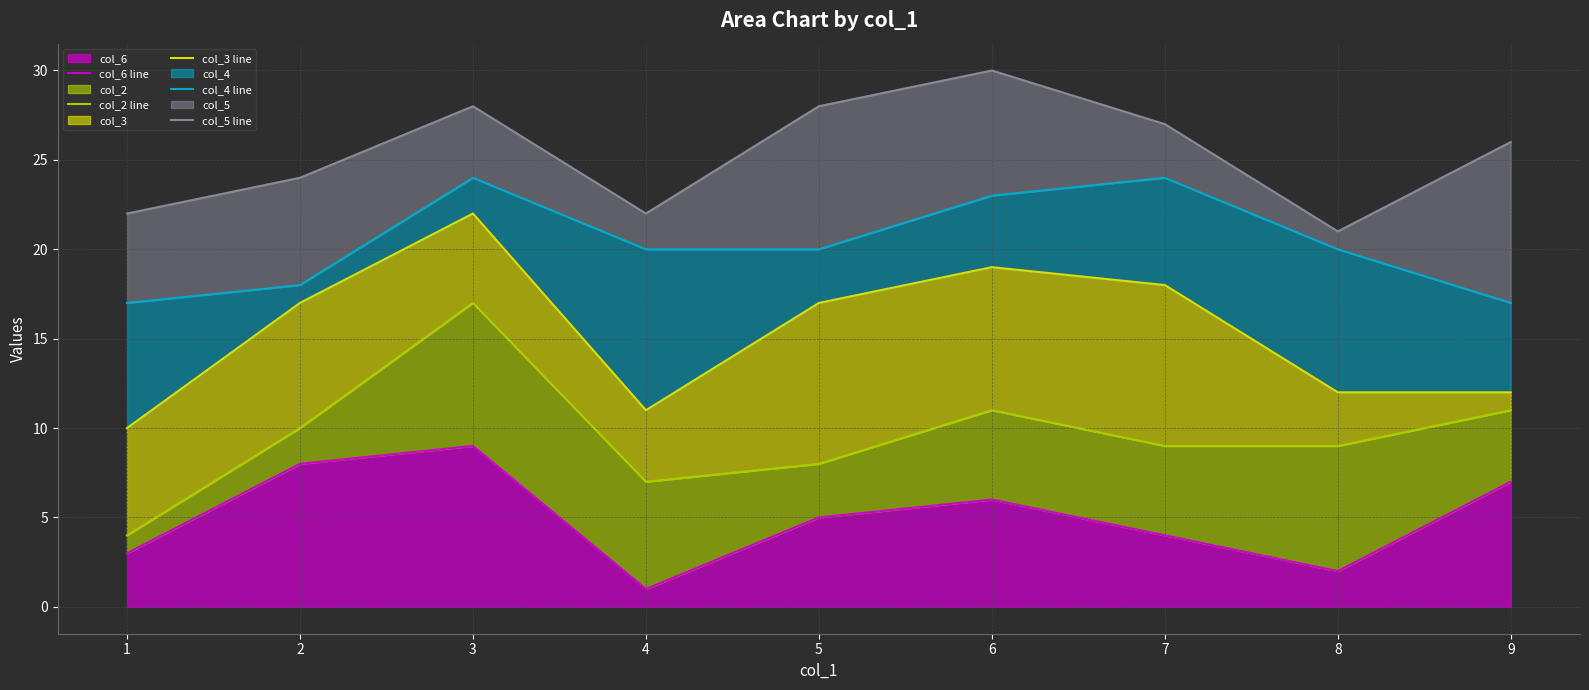

True or false: col_6 line and col_3 line intersect in this chart.

False